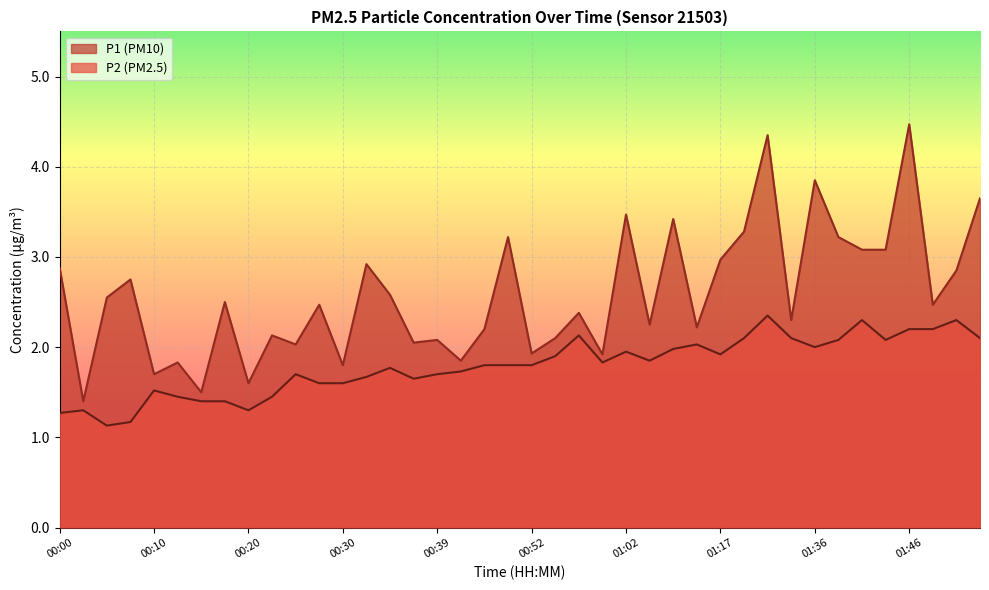

What is the difference between the highest and lowest values at 01:02?

1.5